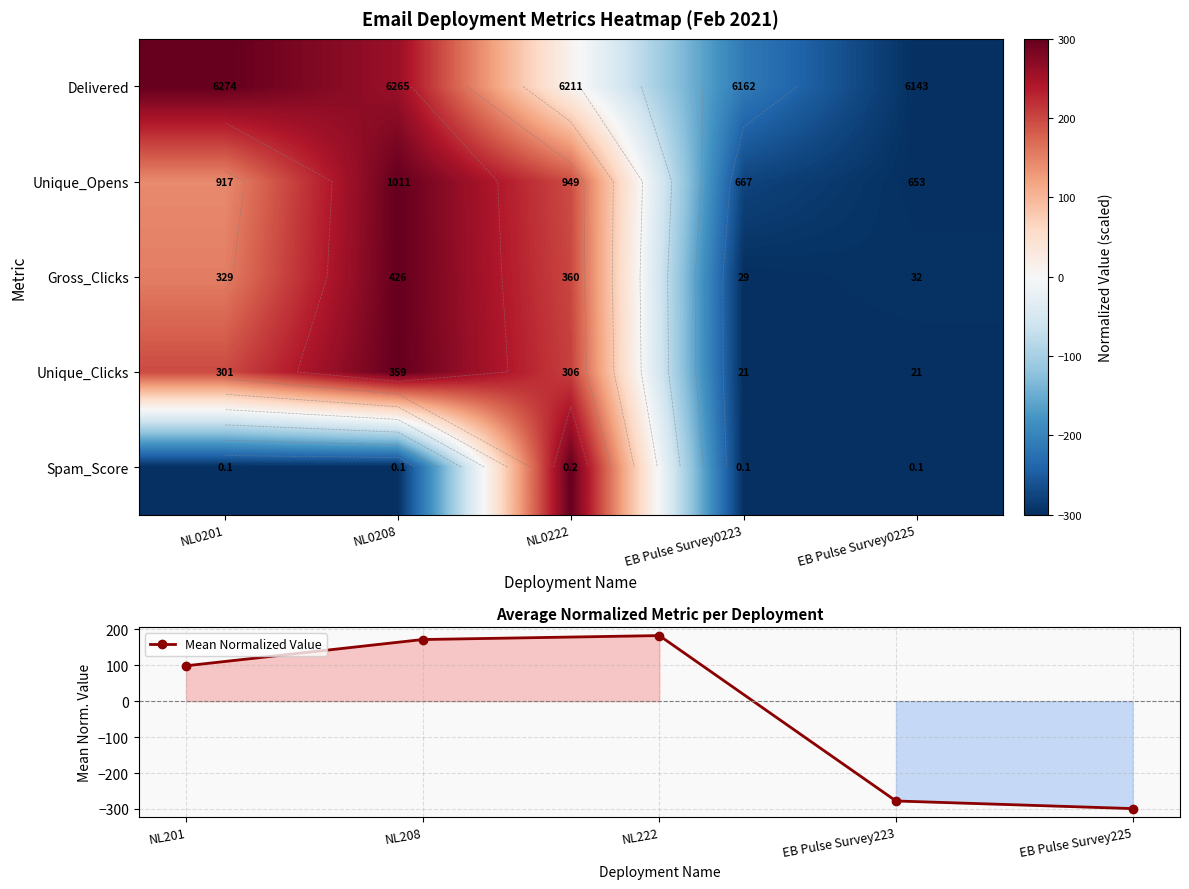

What is the maximum value for Mean Normalized Value?

182.7